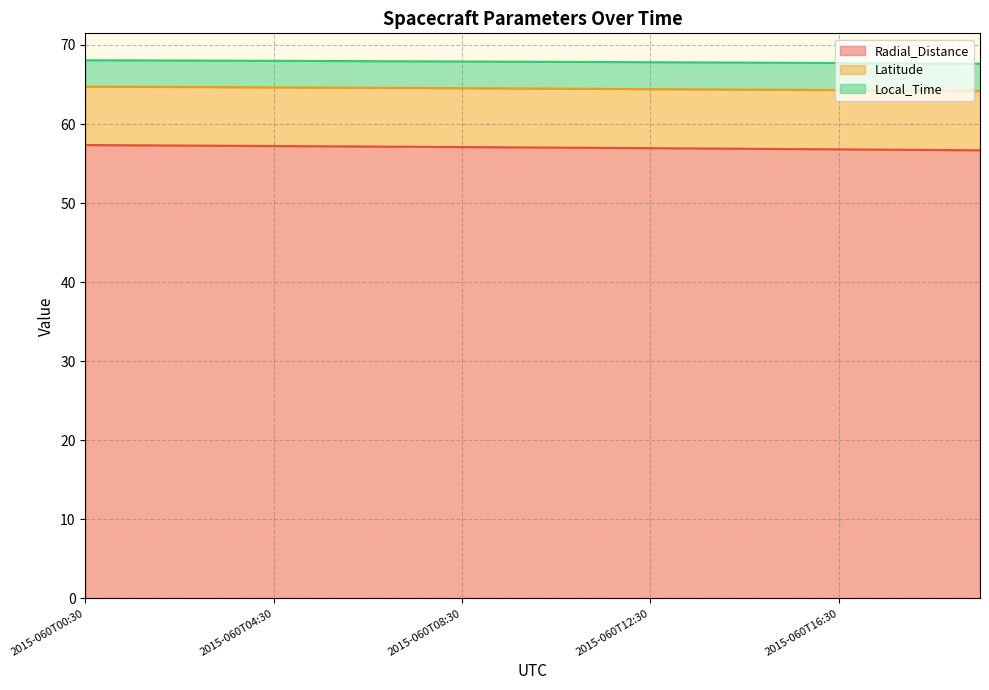

True or false: Radial_Distance has more than 0 interior local peaks.

False